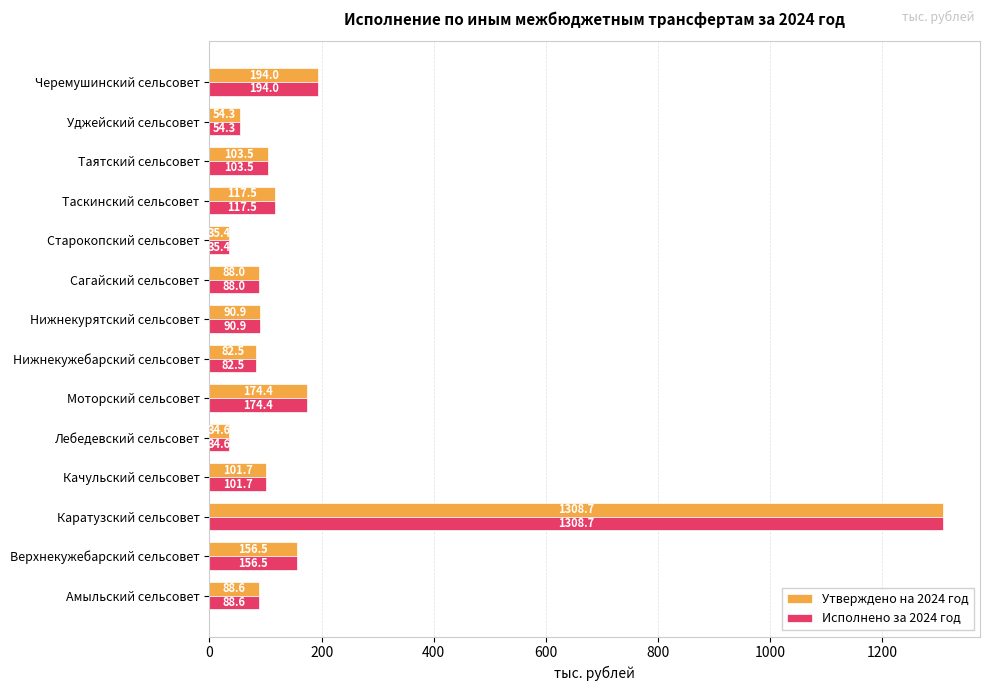

How many distinct data groups are displayed?

2